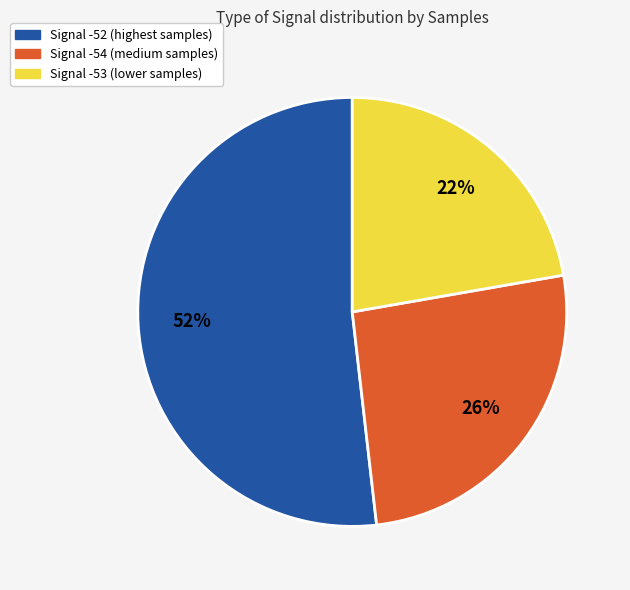

Is there any slice that represents more than half of the pie?

Yes